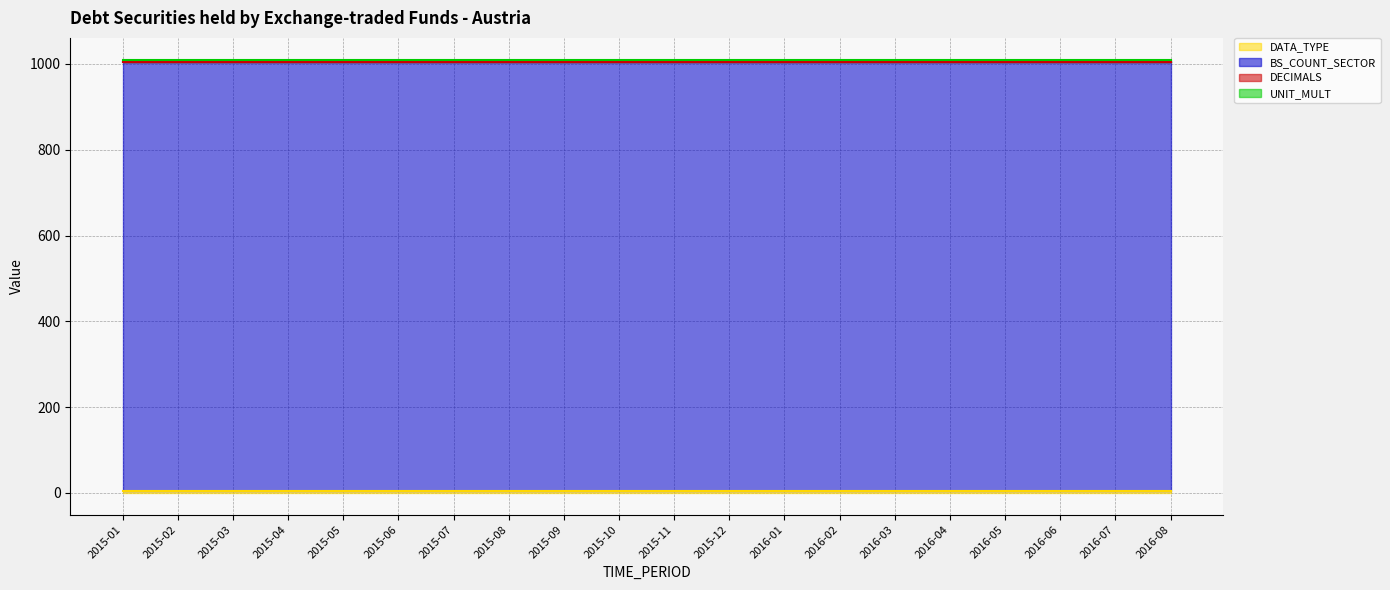

What is the label of the 6th point from the left?

2015-06